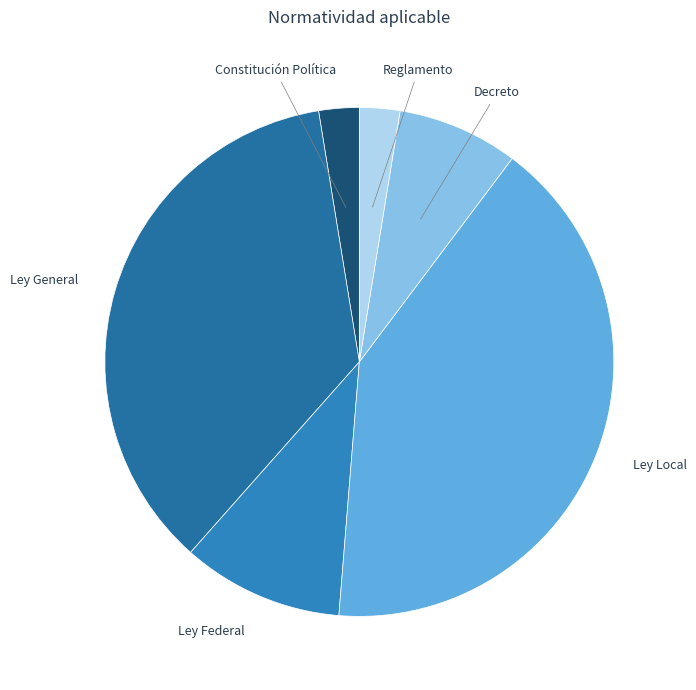

Approximately how many times larger is the value at Decreto compared to Constitución Política?

3.0